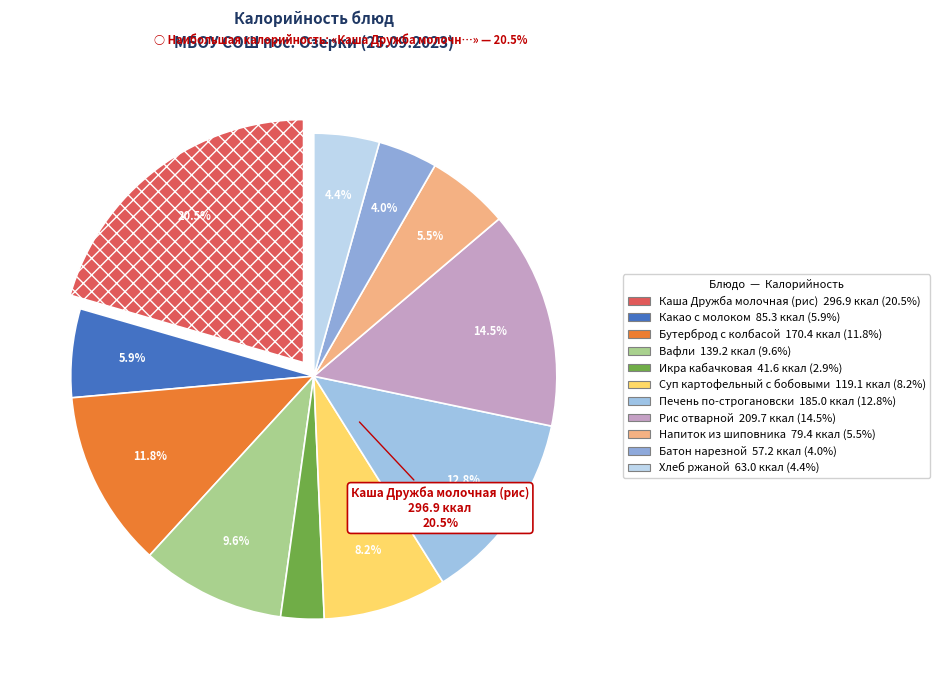

Does Напиток из шиповника represent more than half of the total?

No